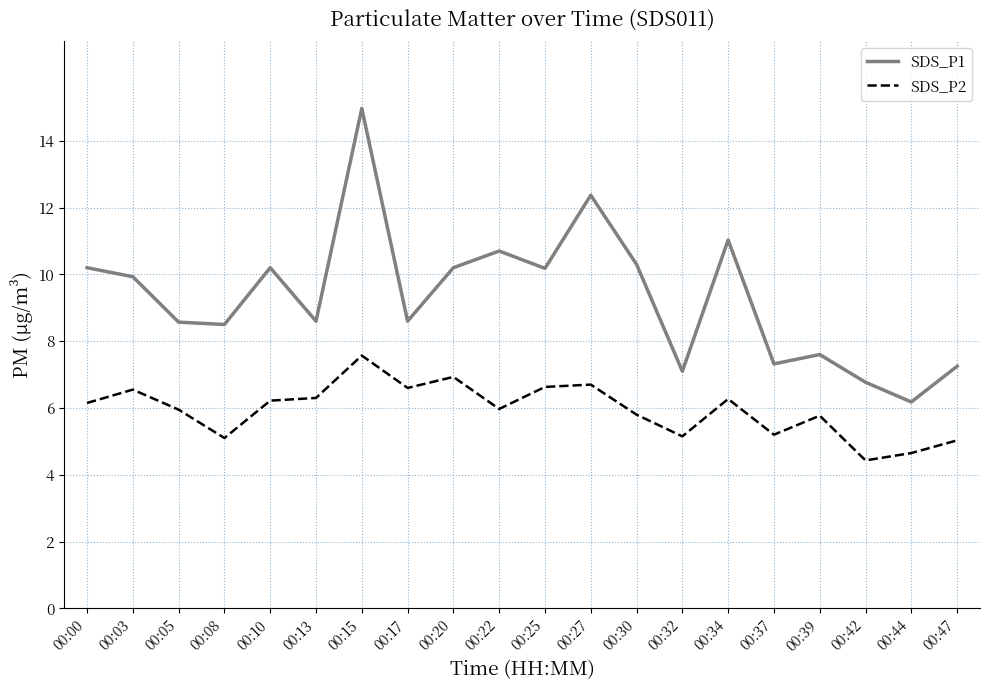

True or false: SDS_P2 and SDS_P1 cross at least once.

False